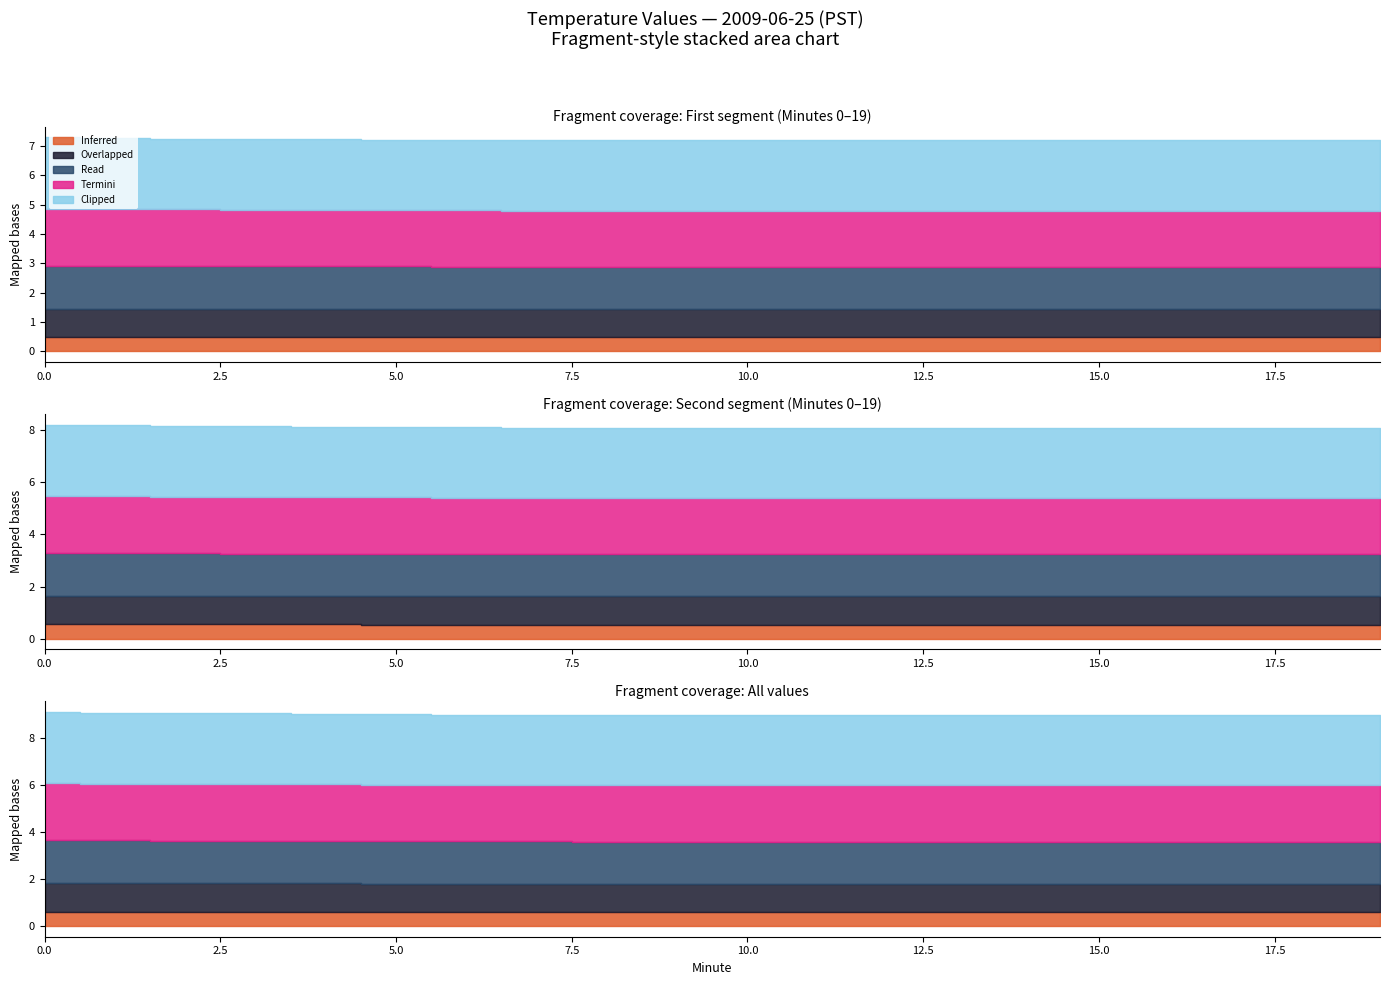

True or false: Overlapped and Clipped intersect in this chart.

False